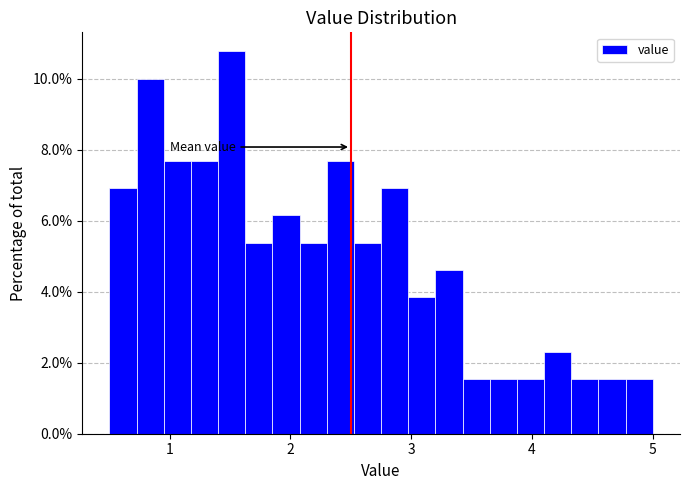

Read against the x-axis, roughly where is the centre of the tallest bar?

1.5